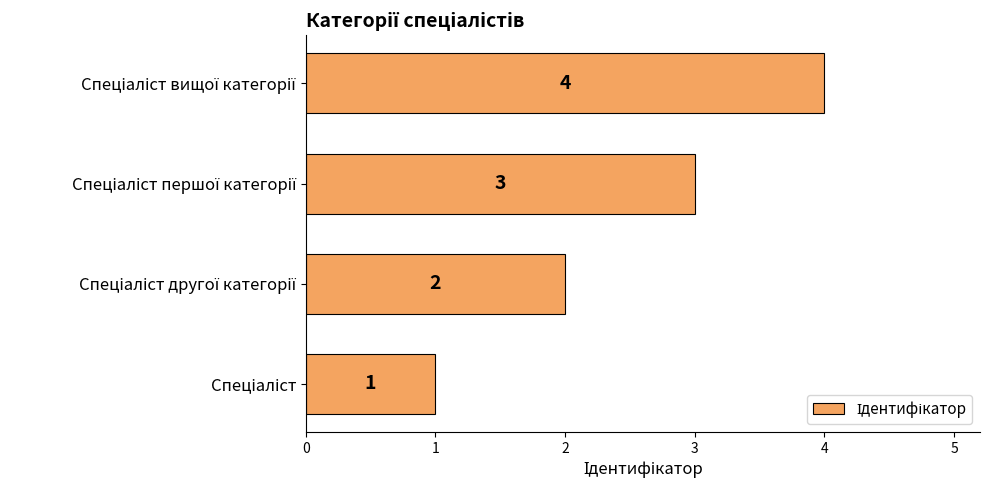

What is the greatest value displayed?

4